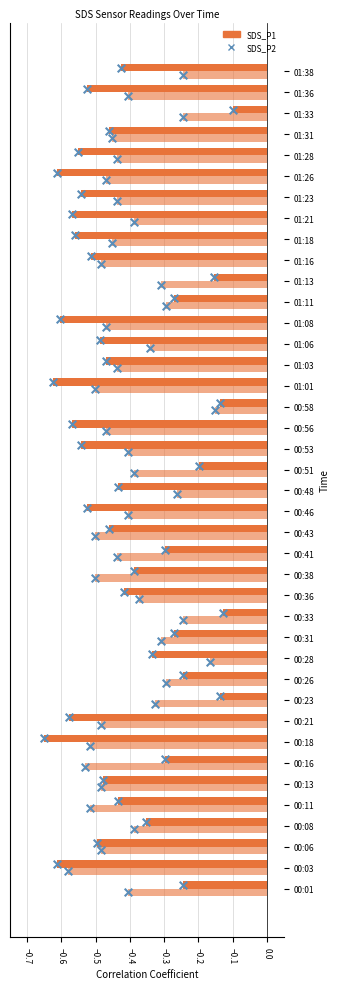

Which series reaches the maximum Y coordinate?

SDS_P1